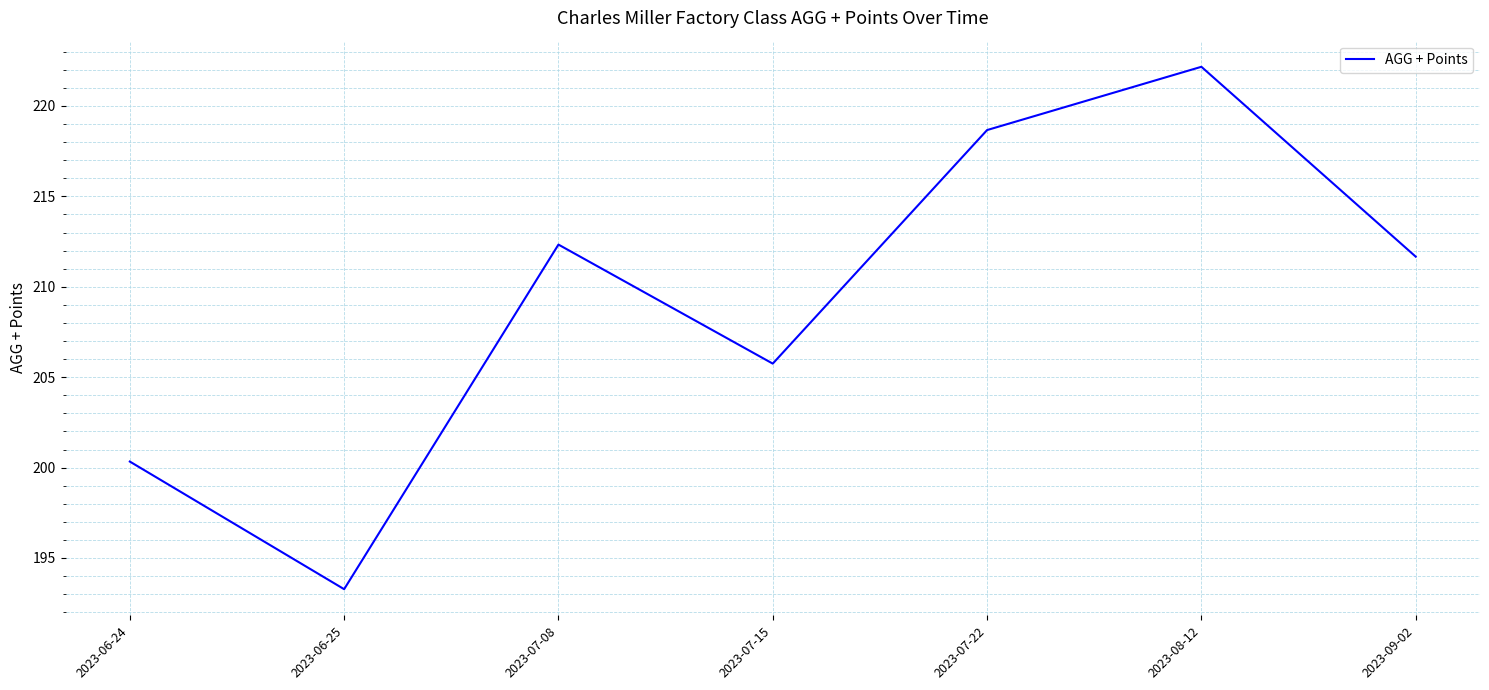

List the labels in order of value, largest first.

2023-08-12, 2023-07-22, 2023-07-08, 2023-09-02, 2023-07-15, 2023-06-24, 2023-06-25